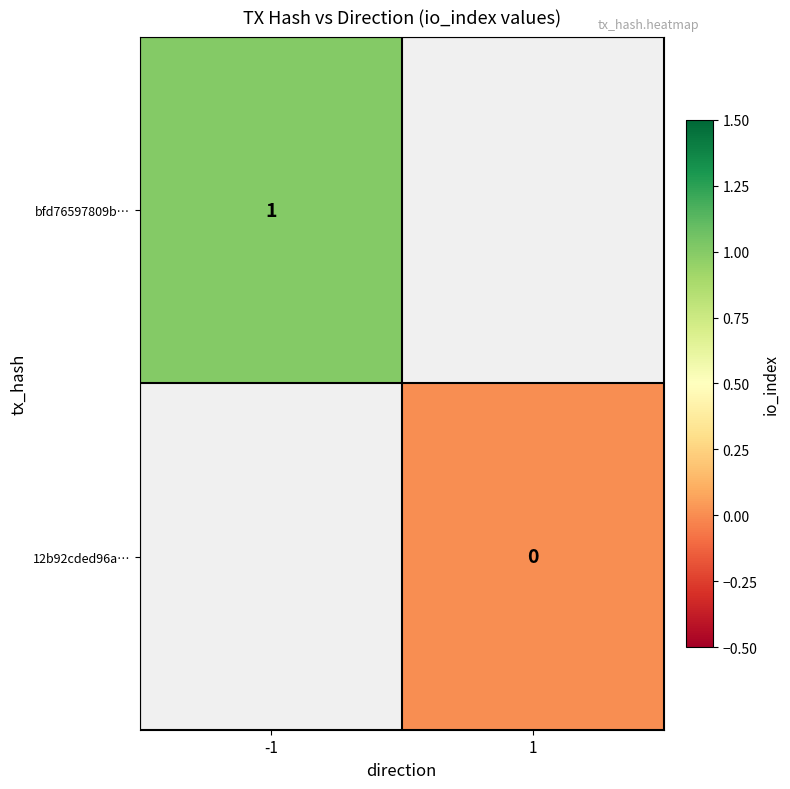

Is it true that bfd76597809b… equals 1 at -1?

True